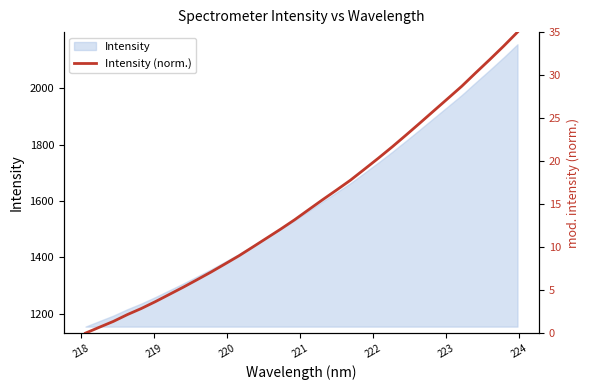

How many lines are shown in the chart?

1